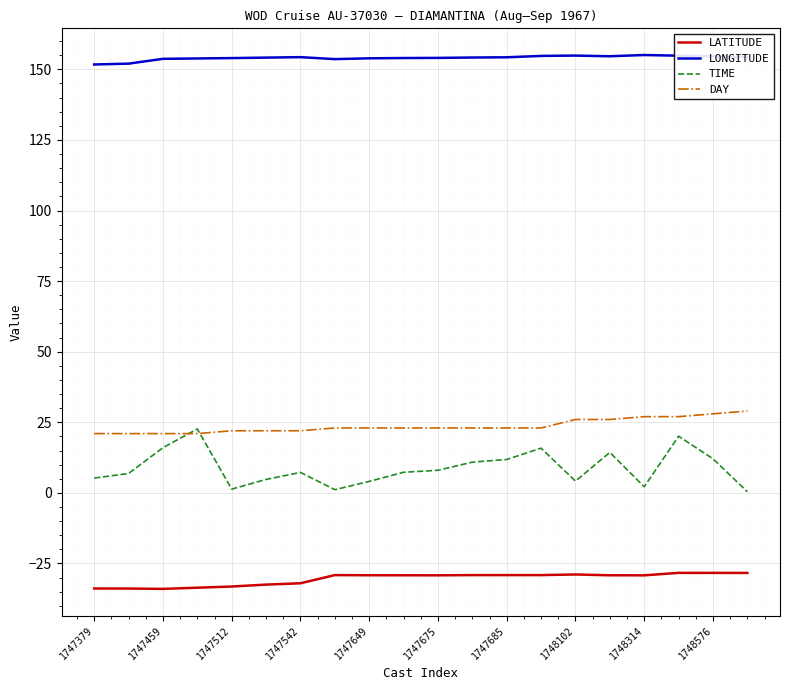

Which series has the largest total across all categories?

LONGITUDE